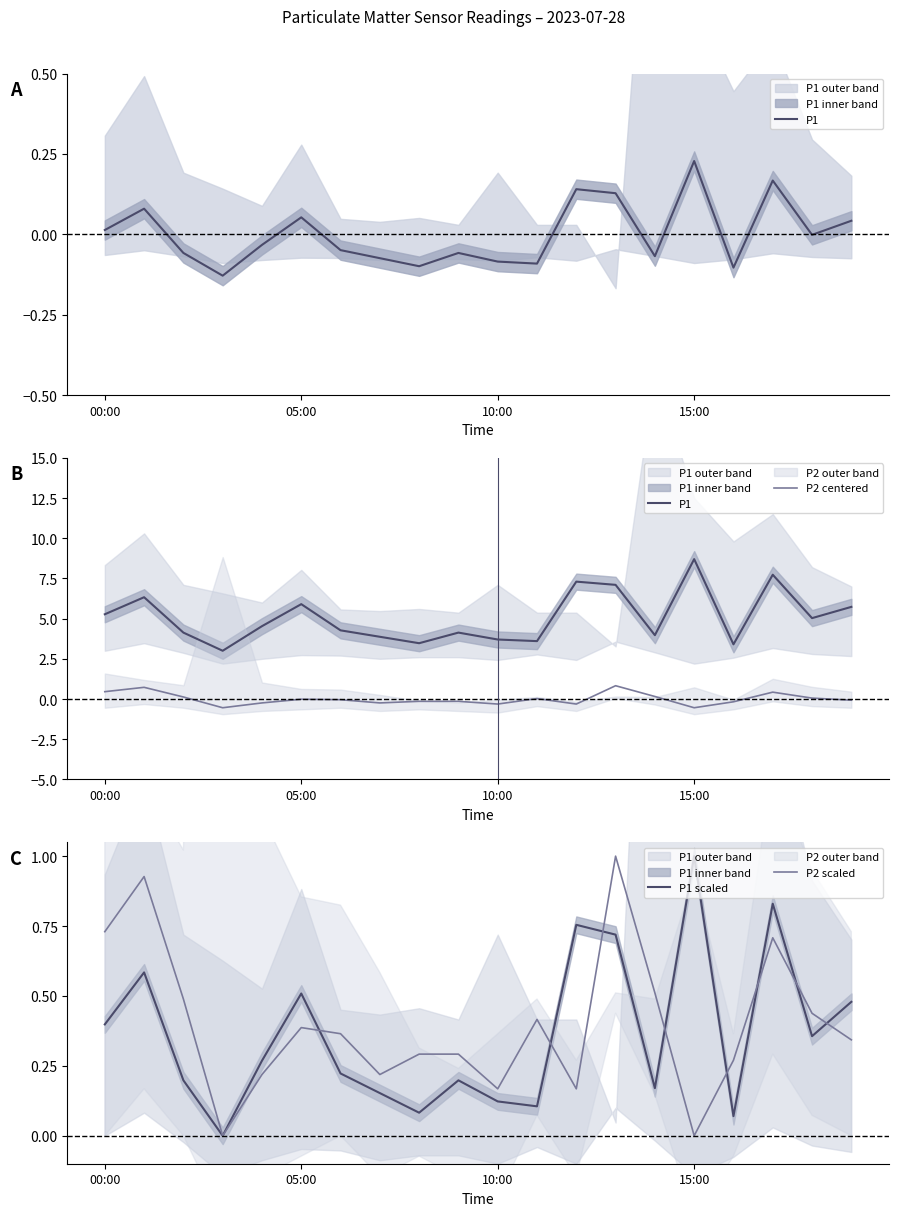

What is the label of the 9th point from the left?

8